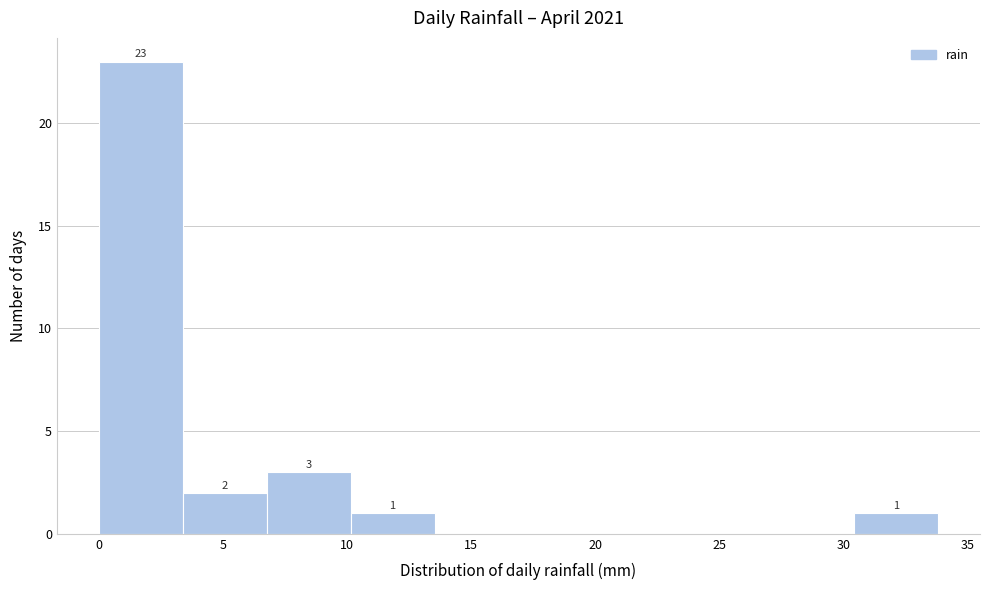

Over which range of the x-axis is the bar tallest?

0.0 to 3.5